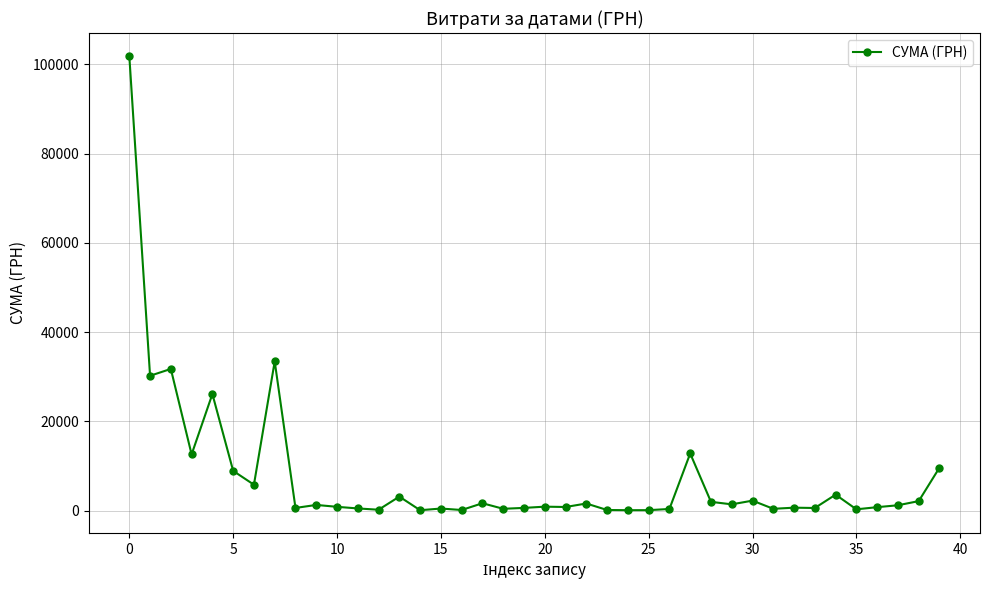

How many lines are shown in the chart?

1